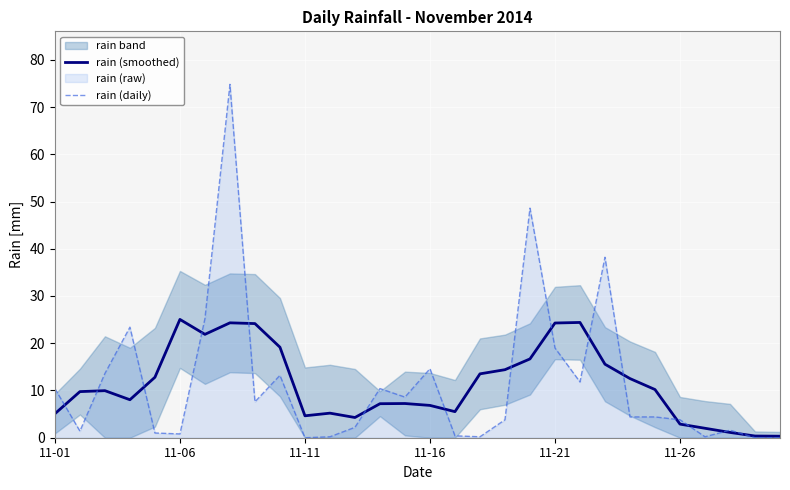

True or false: rain (daily) has a value of -48.0 at 11-11.

False